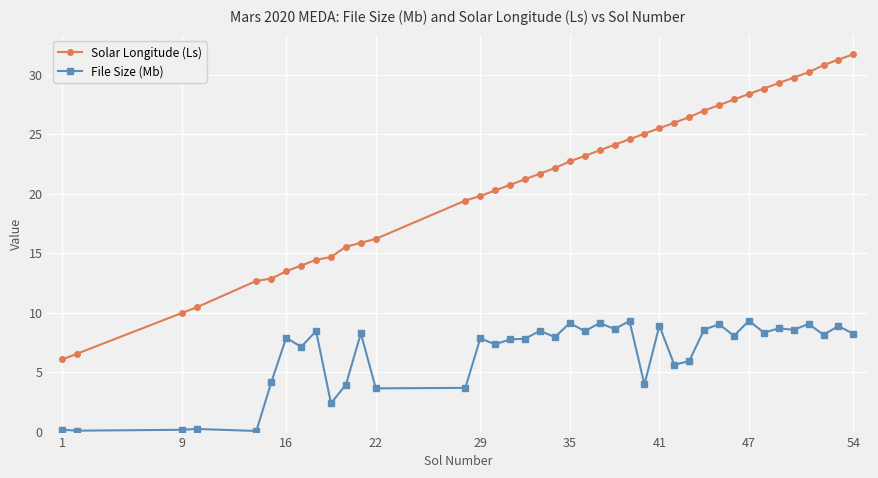

True or false: File Size (Mb) has more than 1 interior local peaks.

True